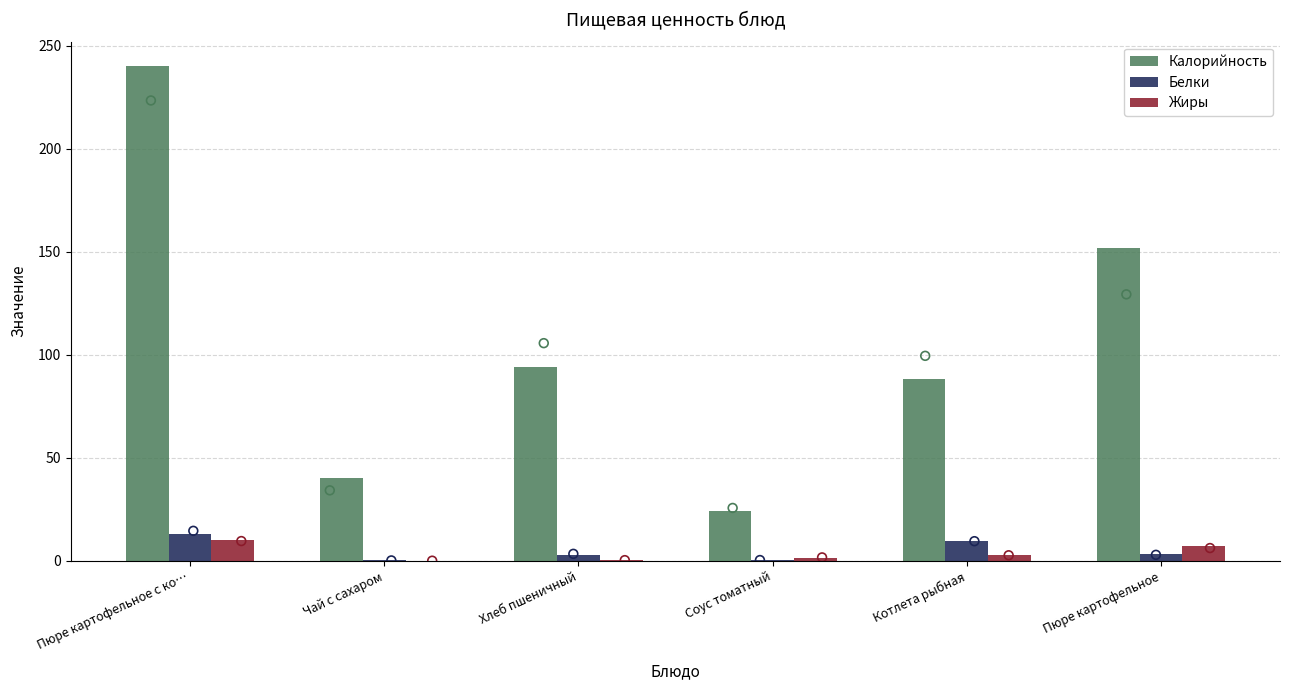

What are all the series names shown in the legend?

Калорийность, Белки, Жиры